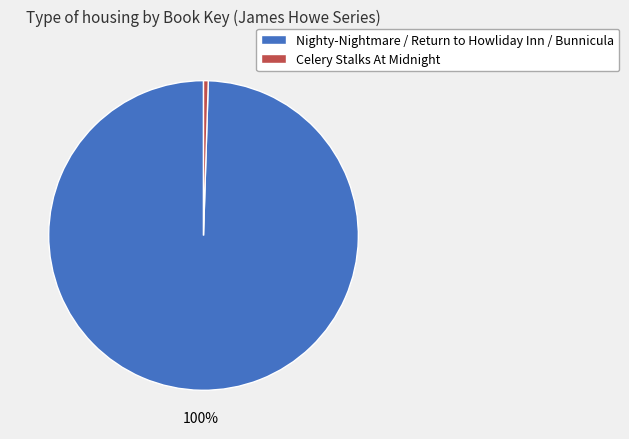

Which category has the smallest portion of the pie?

Celery Stalks At Midnight